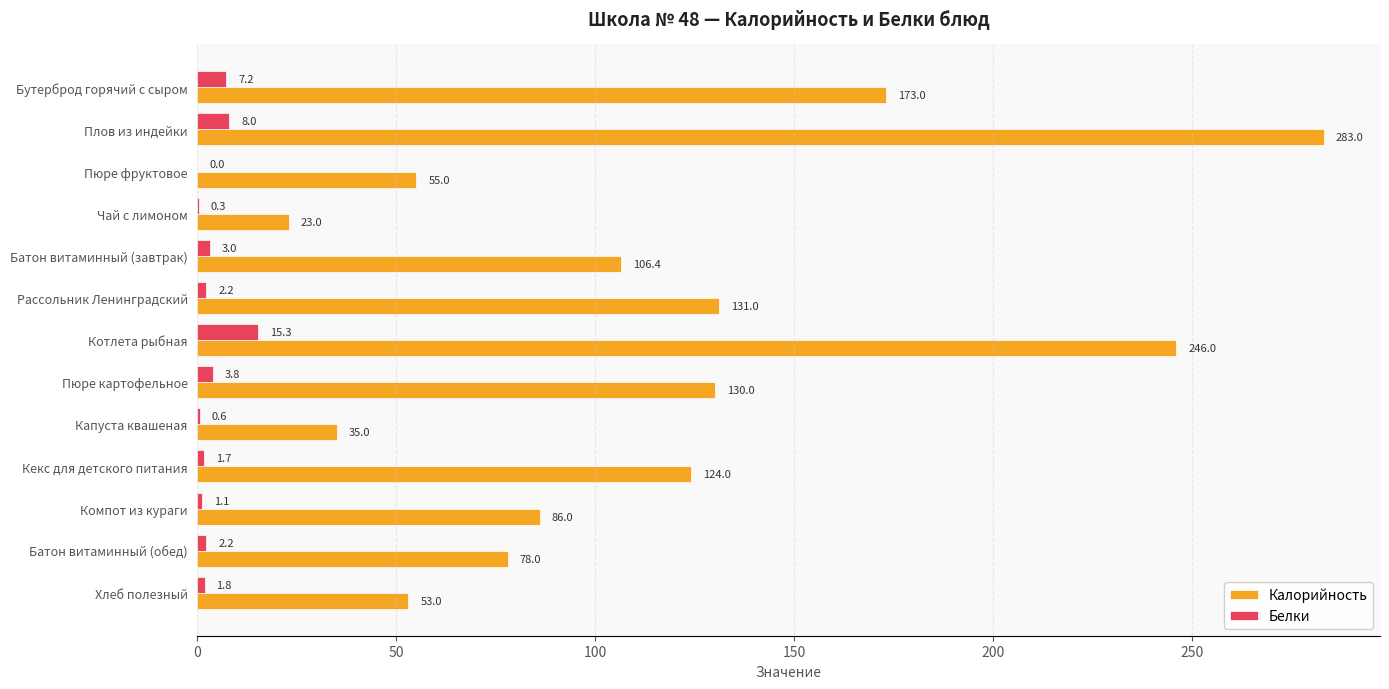

How many data points in Белки are above 2?

7